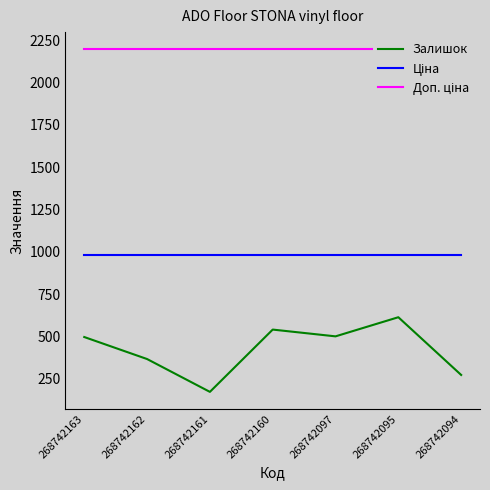

At which category is the sum across all series the highest?

268742095